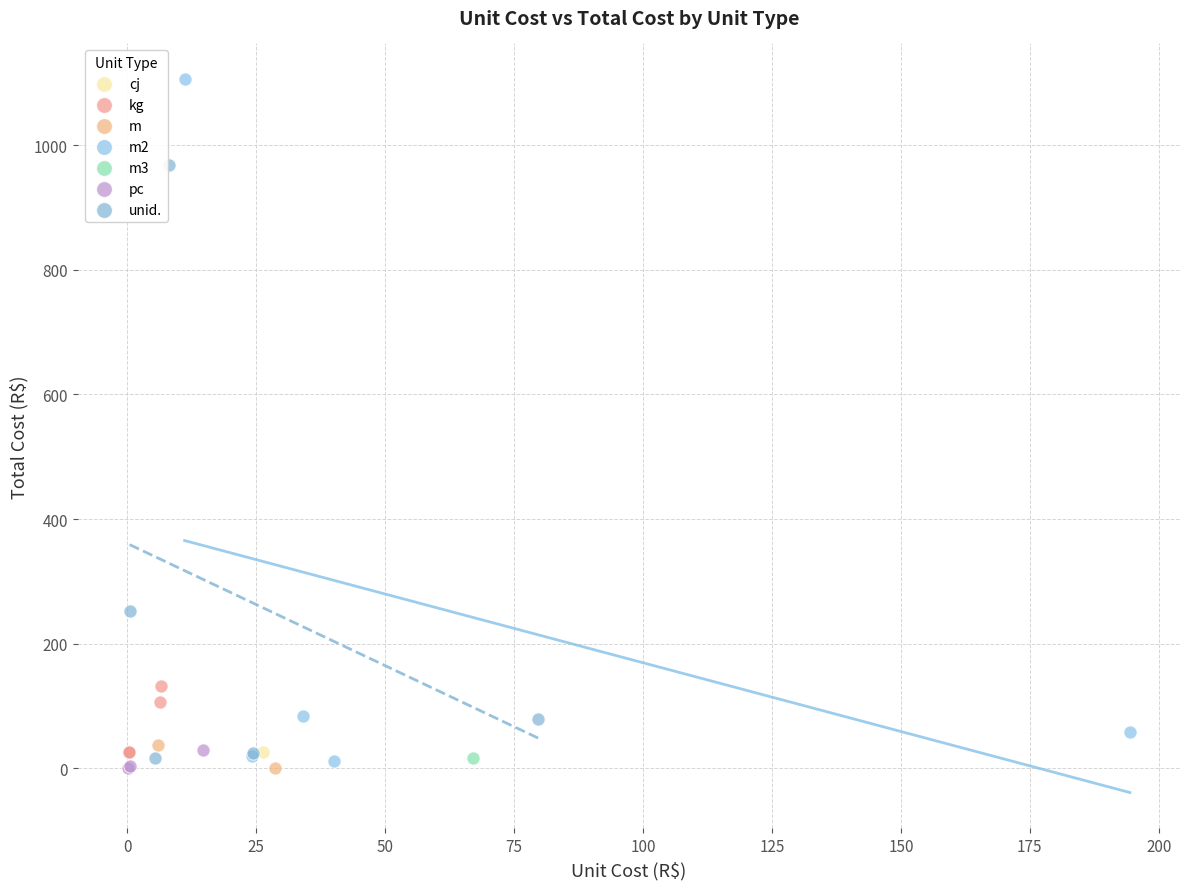

Which series contains the highest Y value?

m2